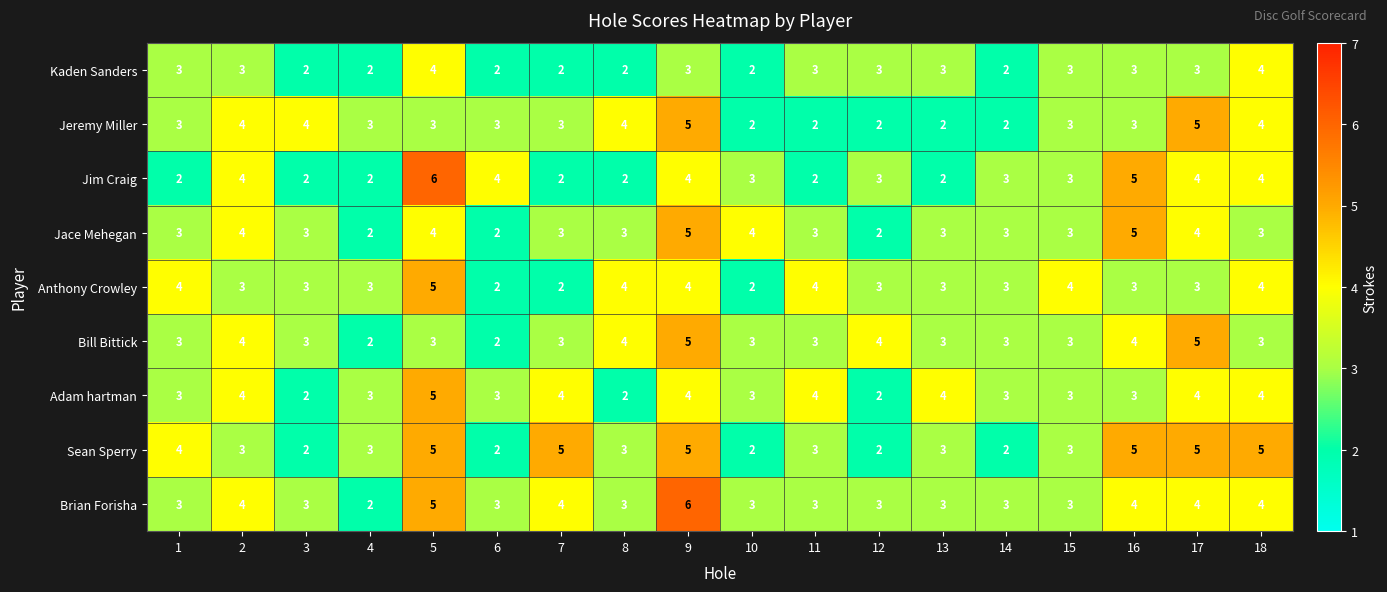

What is the average value of the Brian Forisha series?

4